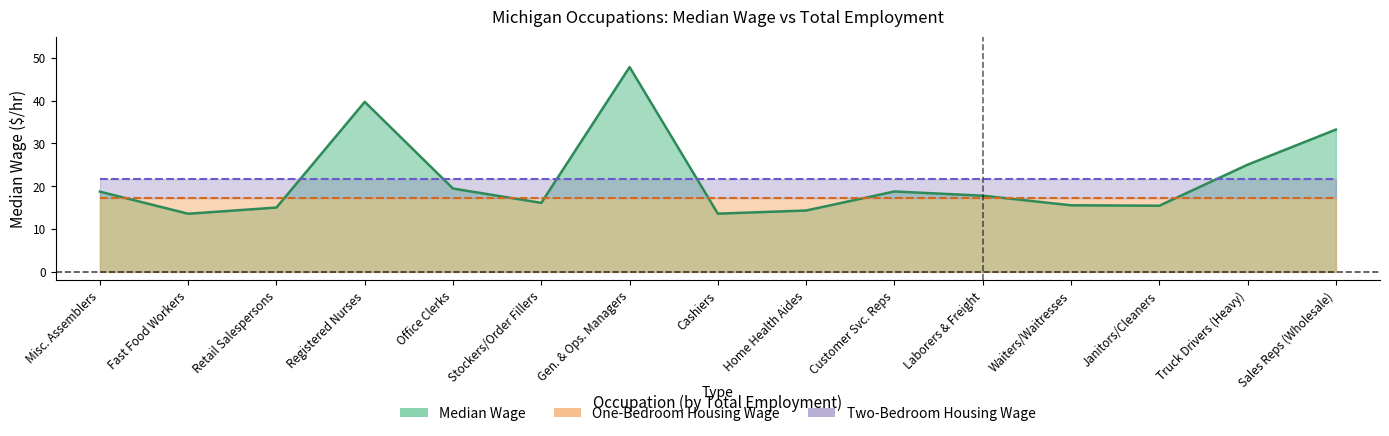

What is the change in value from Fast Food Workers to Retail Salespersons?

+1.4